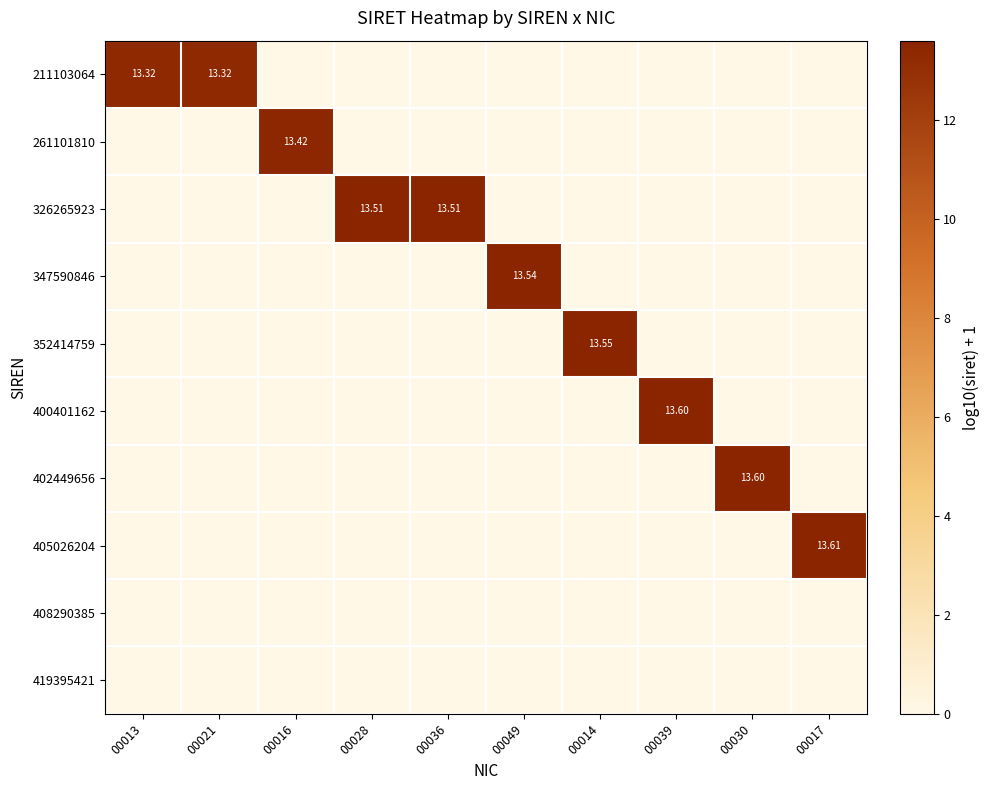

Is the value of 419395421 at 00021 greater than the value of 400401162 at 00028?

No